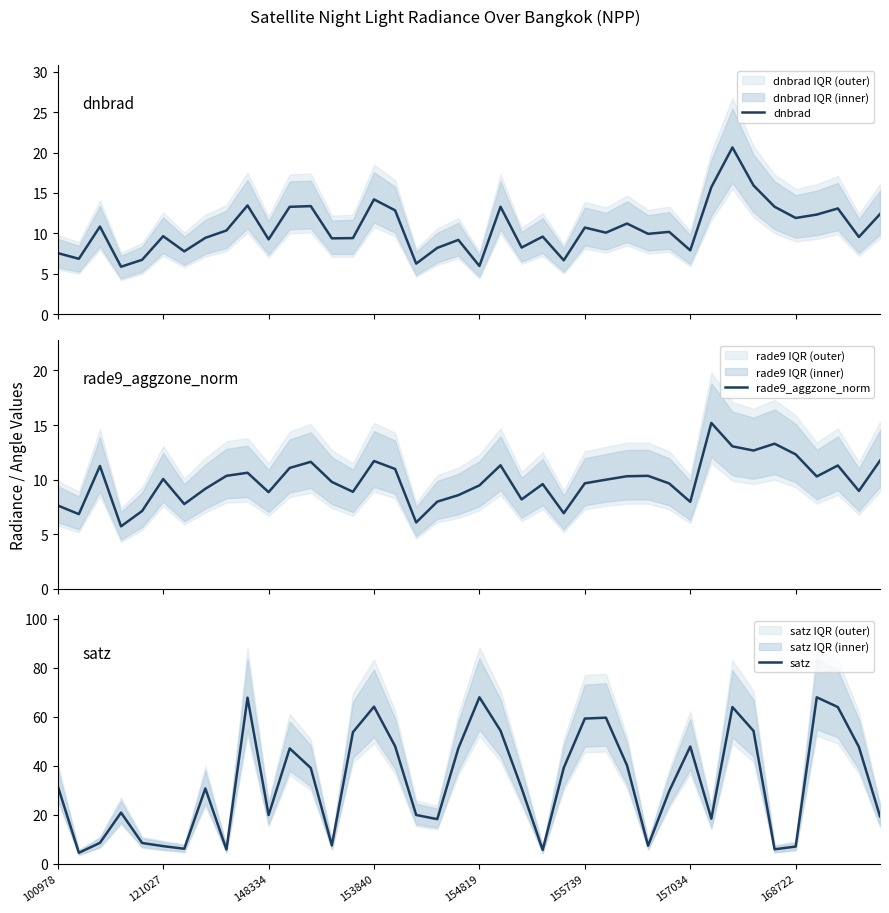

What position from the left is 38?

39